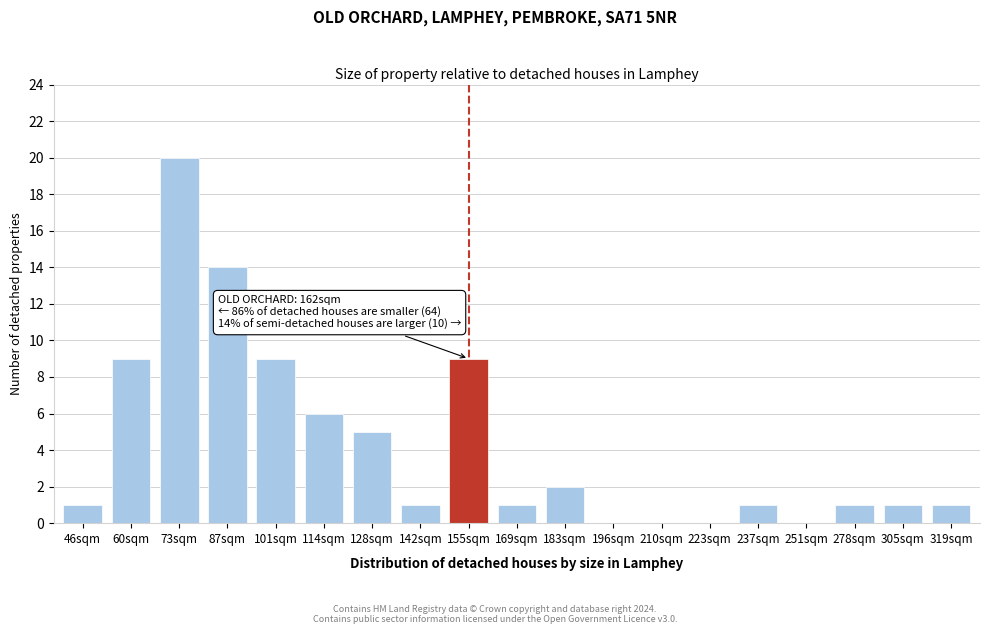

Reading right to left, extract all data points from this chart.

319sqm=1	305sqm=1	278sqm=1	251sqm=0	237sqm=1	223sqm=0	210sqm=0	196sqm=0	183sqm=2	169sqm=1	155sqm=9	142sqm=1	128sqm=5	114sqm=6	101sqm=9	87sqm=14	73sqm=20	60sqm=9	46sqm=1